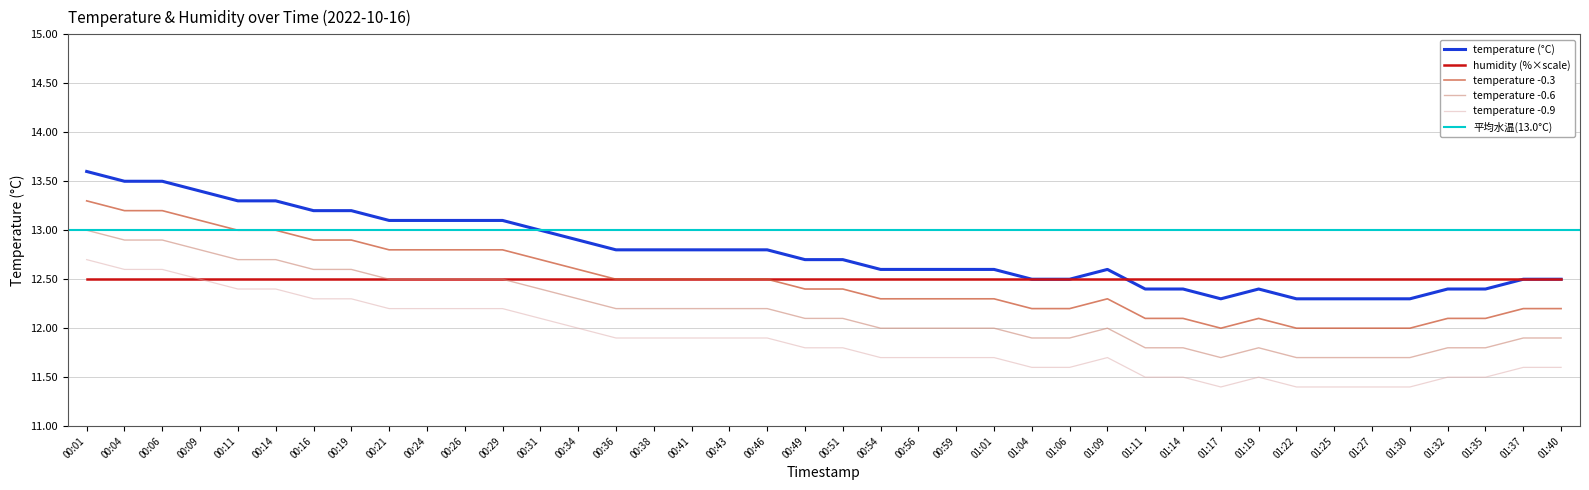

What position from the left is 01:11?

29